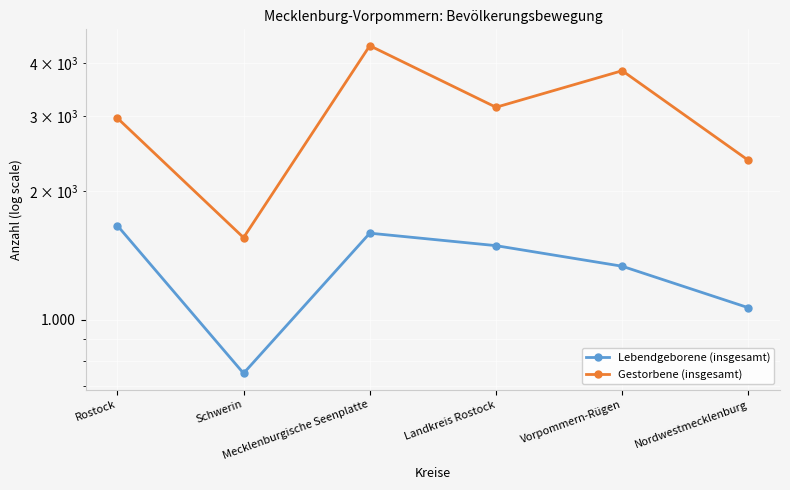

How many values in the Lebendgeborene (insgesamt) series exceed 1492?

2